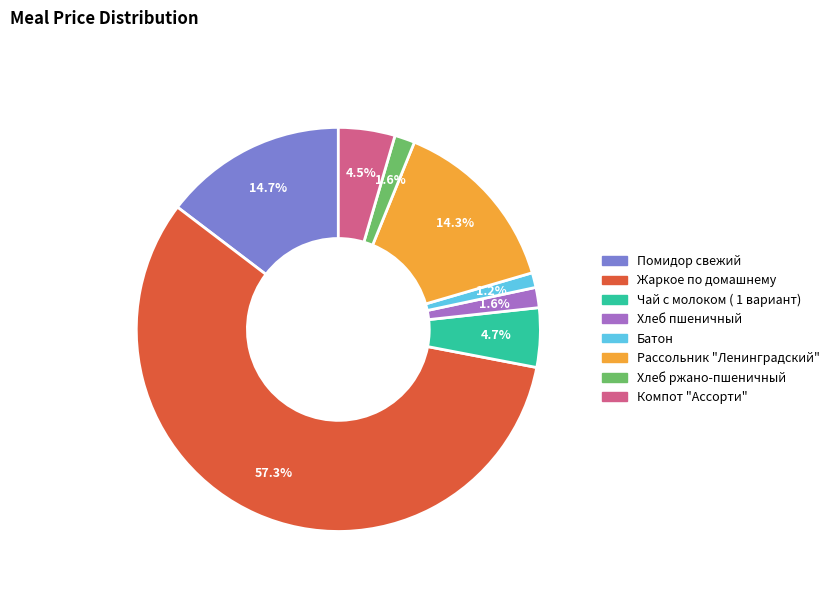

How much of the chart is everything except Хлеб ржано-пшеничный?

98.4%